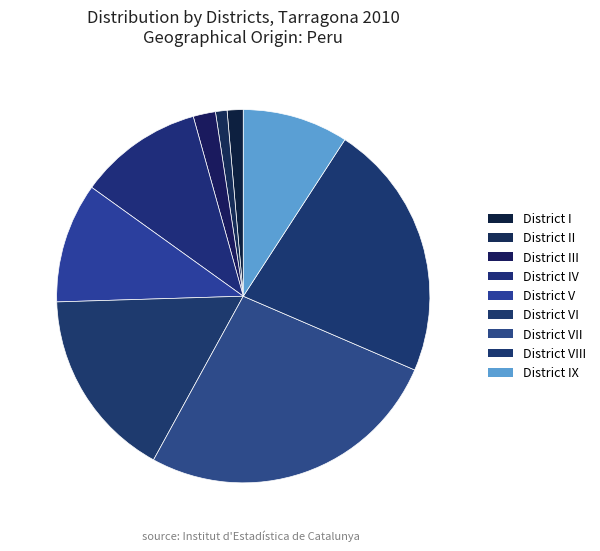

The District VI slice represents 17% of the pie. True or false?

True